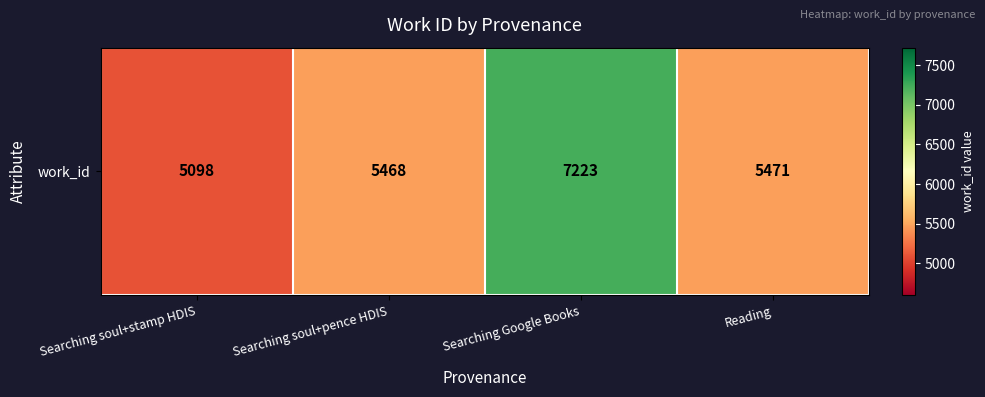

Rank the categories by value from highest to lowest.

Searching Google Books, Reading, Searching soul+pence HDIS, Searching soul+stamp HDIS